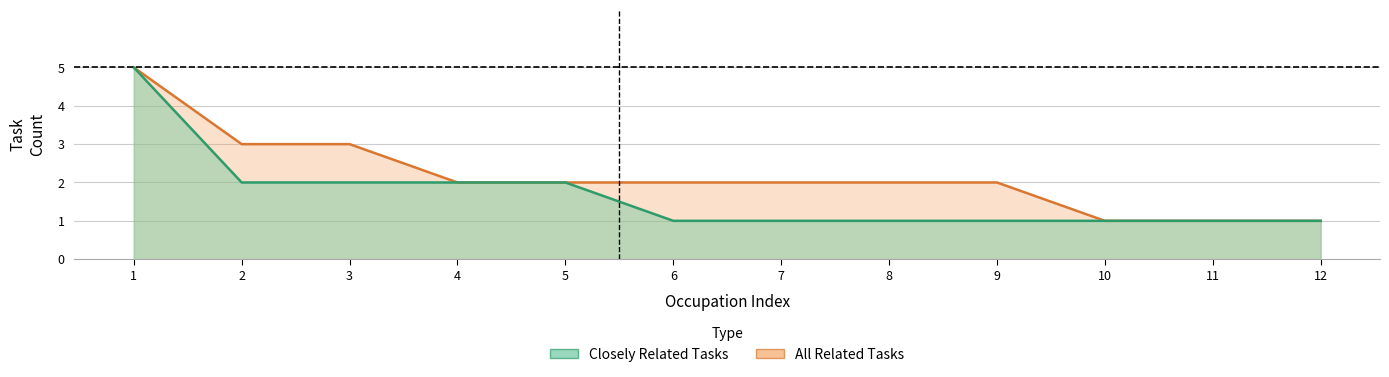

What are all the series names shown in the legend?

Closely Related Tasks, All Related Tasks